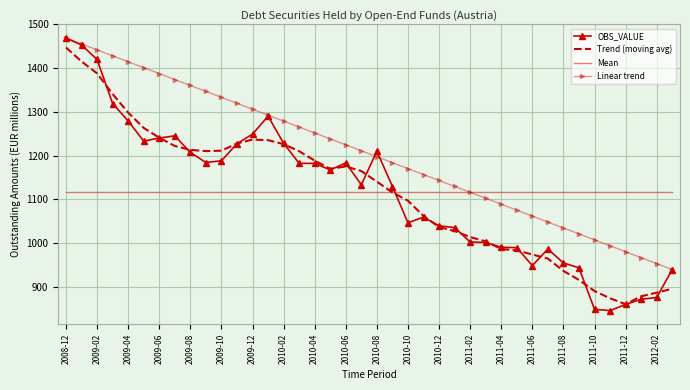

True or false: Linear trend has more than 0 interior local peaks.

False